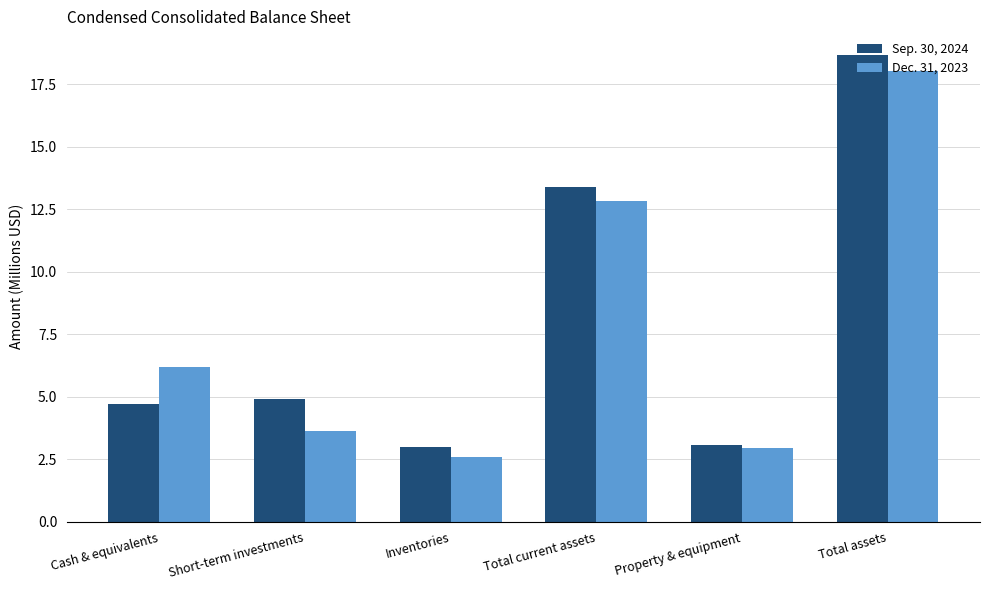

What is the label of the 5th bar from the right?

Short-term investments